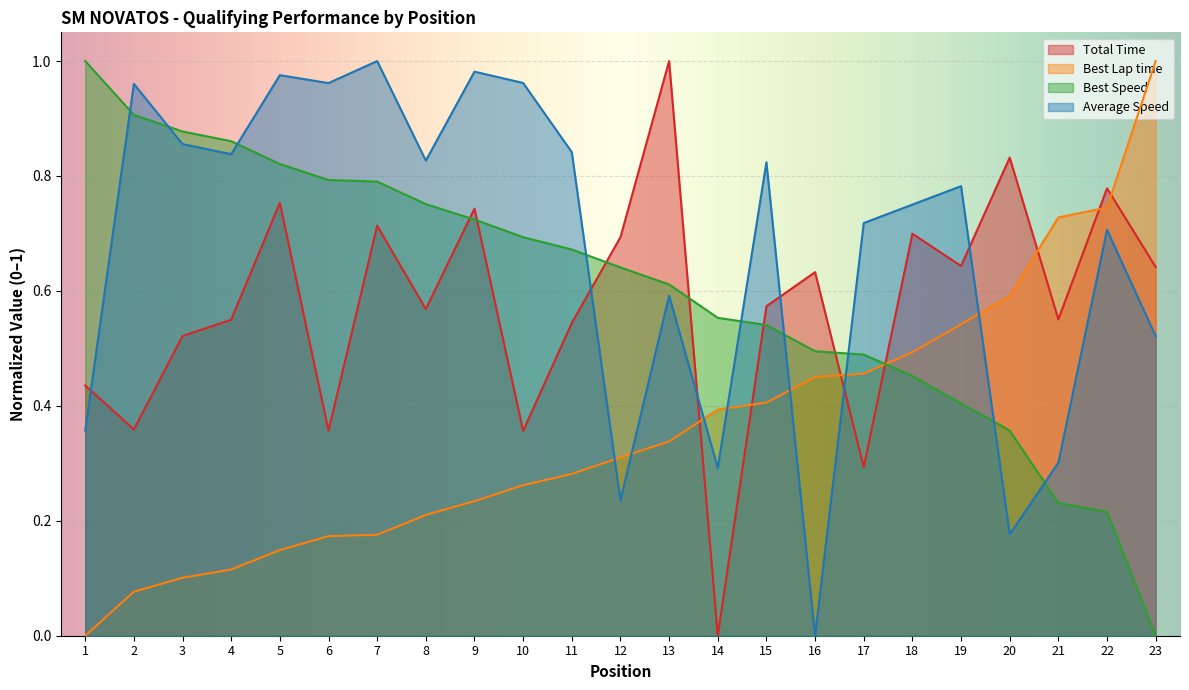

Where is Best Lap time nearest to the value 0?

1